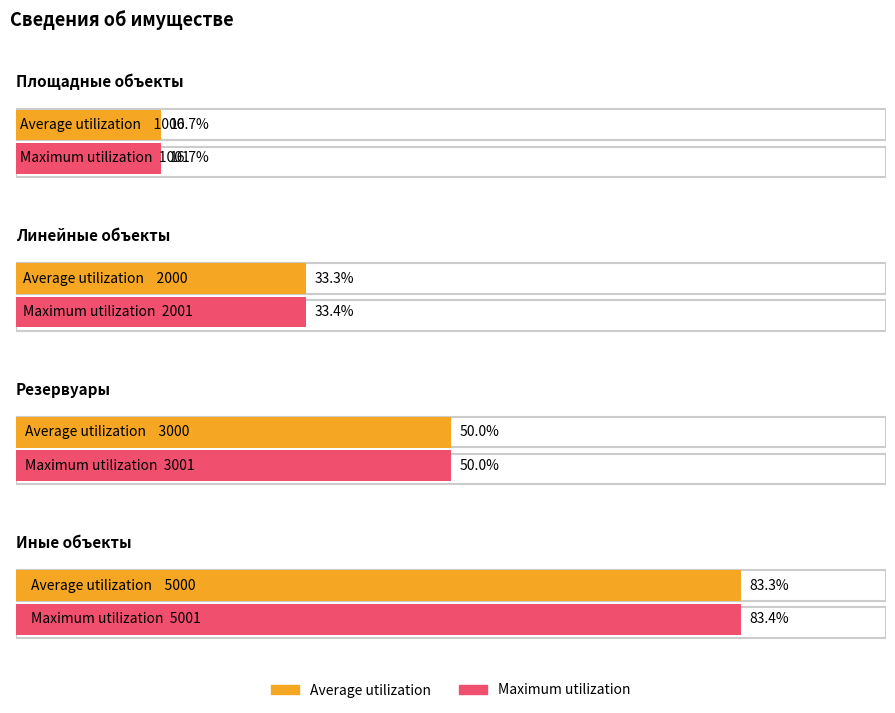

What is the label of the 2nd bar from the right?

Резервуары